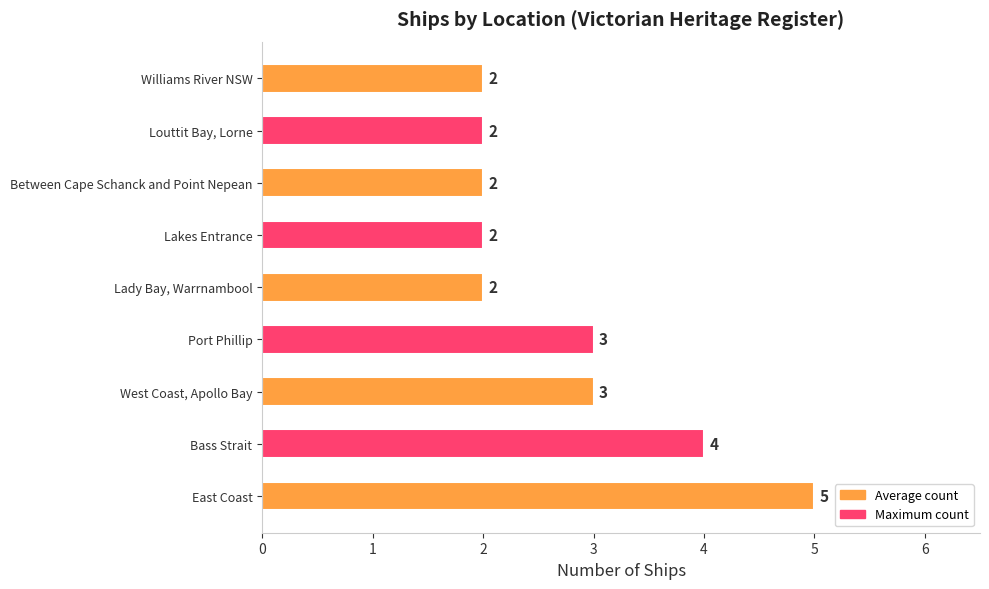

What is the minimum value shown in the chart?

2